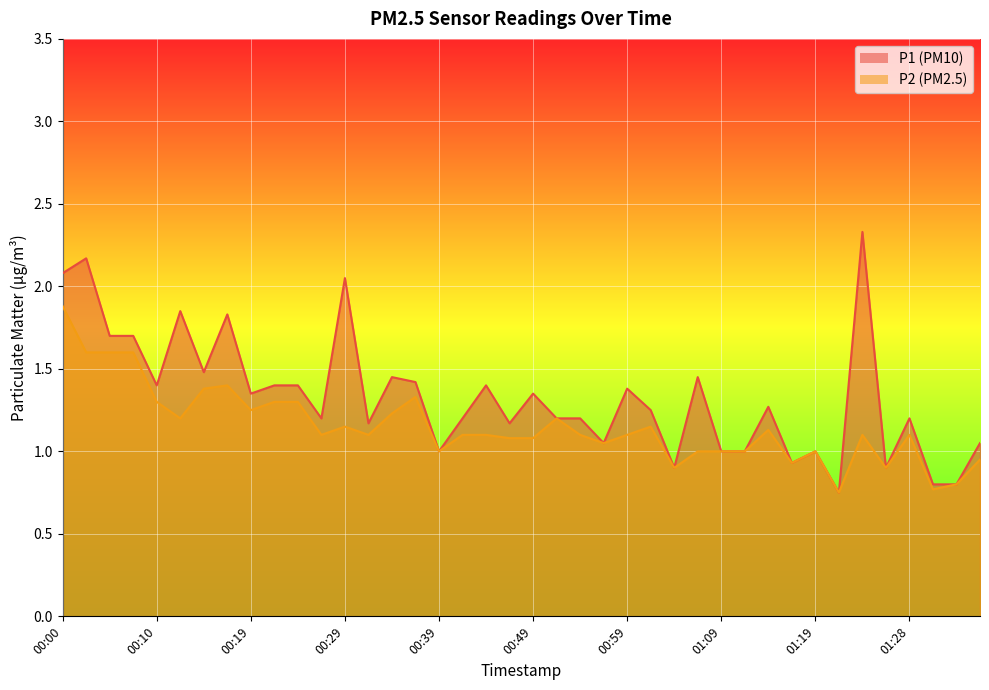

Where is the first local minimum for P1?

00:10